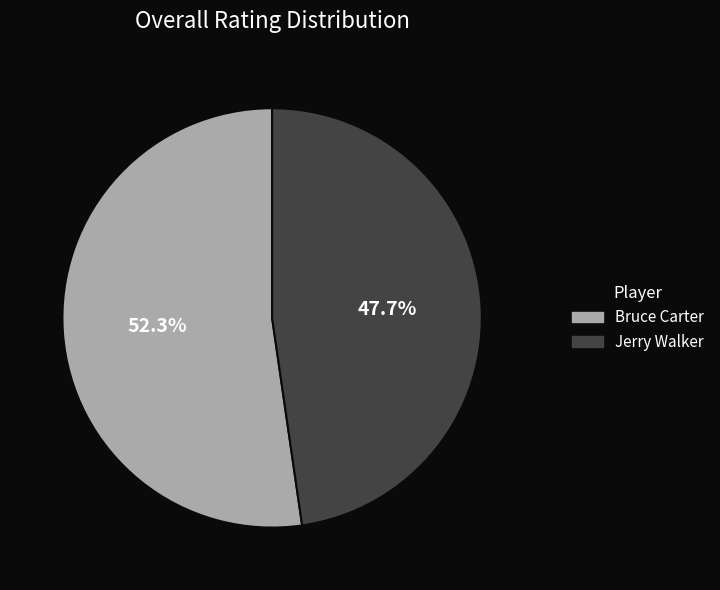

How much of the chart is everything except Jerry Walker?

52.3%